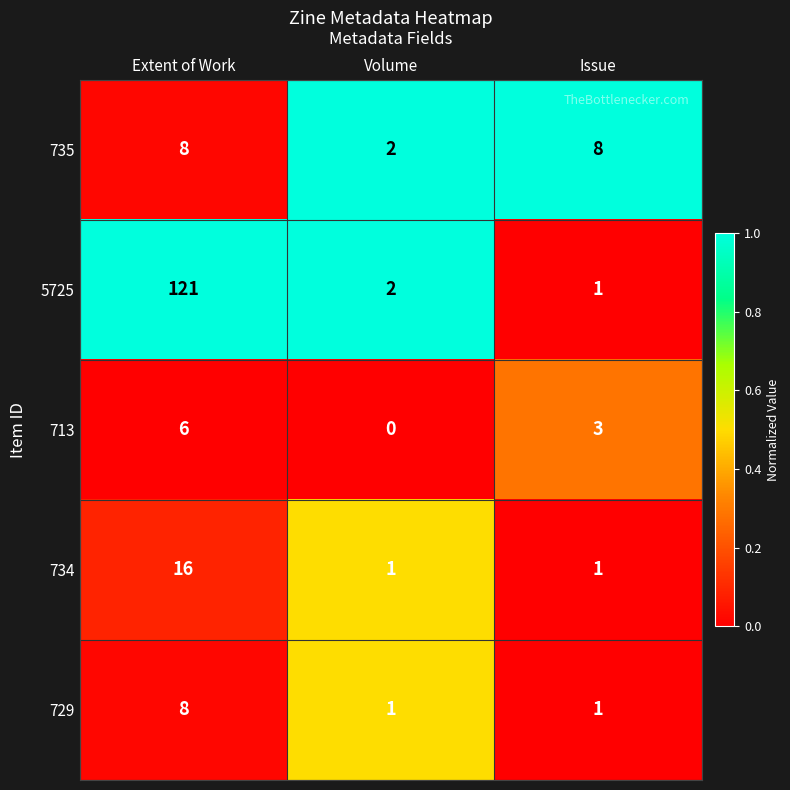

How many data points does each series have?

3